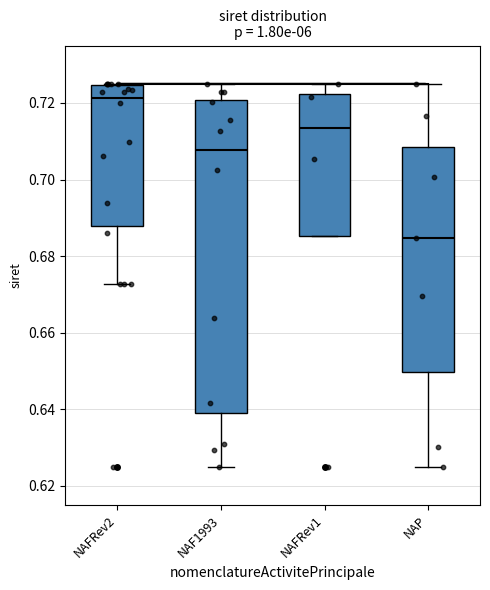

Reading left to right, transcribe this box plot: for each box, give where its median line is, the range the box spans, and where its two whiskers end, as read against the y-axis. The values are not printed on the chart, so give them approximately, as read against the axis.

NAFRev2: median 0.722, box 0.688 to 0.724, whiskers 0.672 to 0.726
NAF1993: median 0.708, box 0.640 to 0.720, whiskers 0.626 to 0.726
NAFRev1: median 0.714, box 0.686 to 0.722, whiskers 0.686 to 0.726
NAP: median 0.684, box 0.650 to 0.708, whiskers 0.626 to 0.726